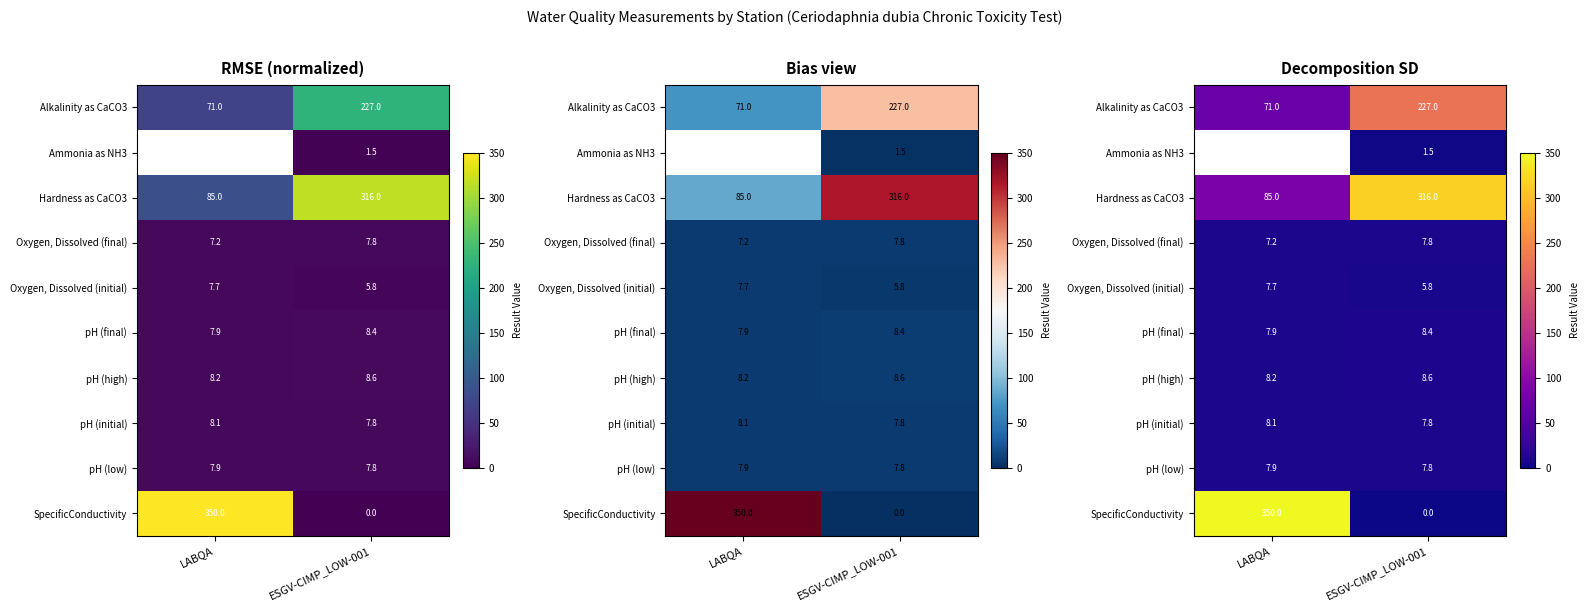

Is it true that pH (high) equals 11.8 at ESGV-CIMP_LOW-001?

False